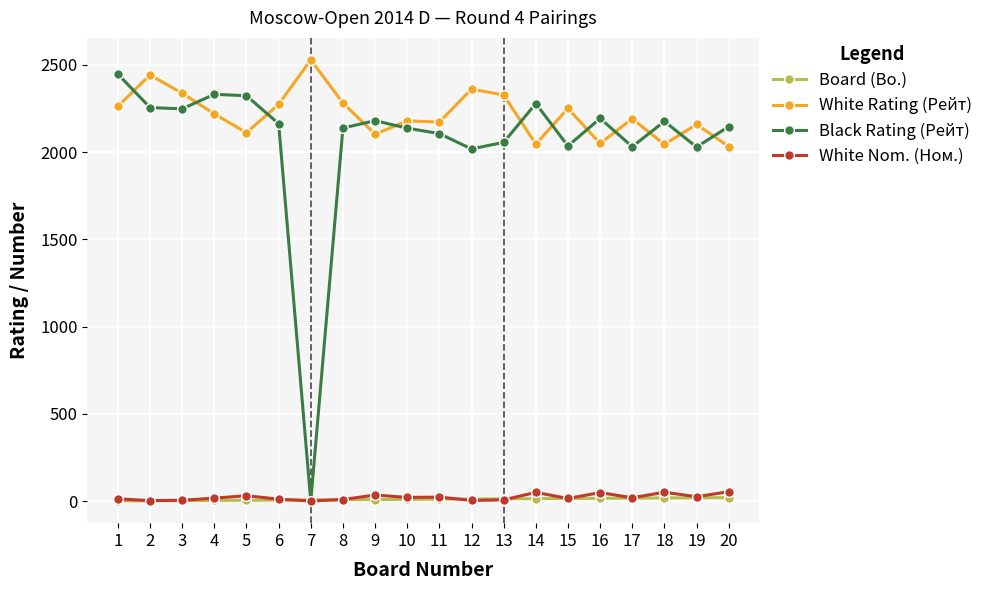

Is it true that Black Rating (Рейт) equals 2018 at 12?

True